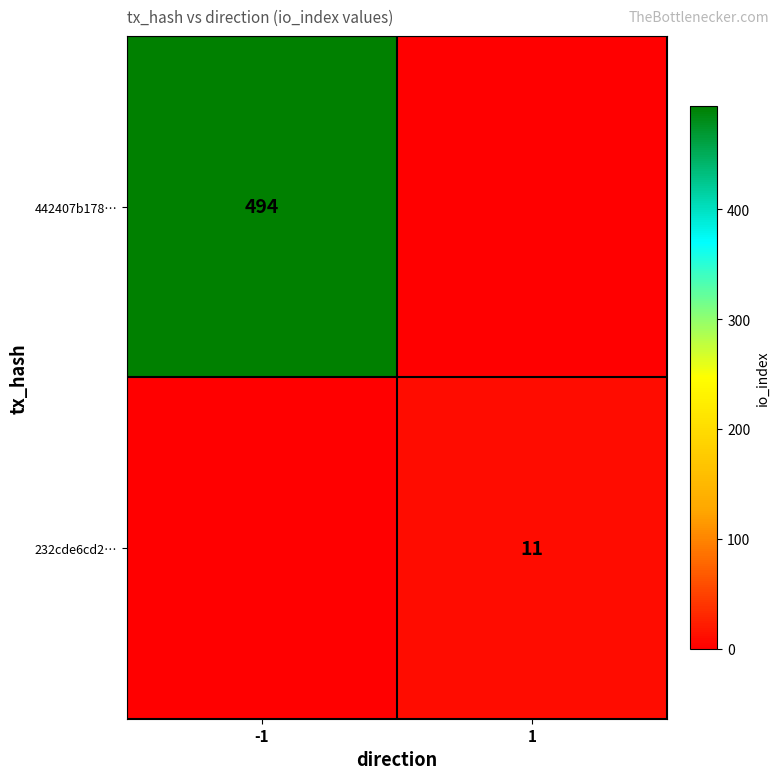

Is it true that 442407b178… equals 149 at 1?

False